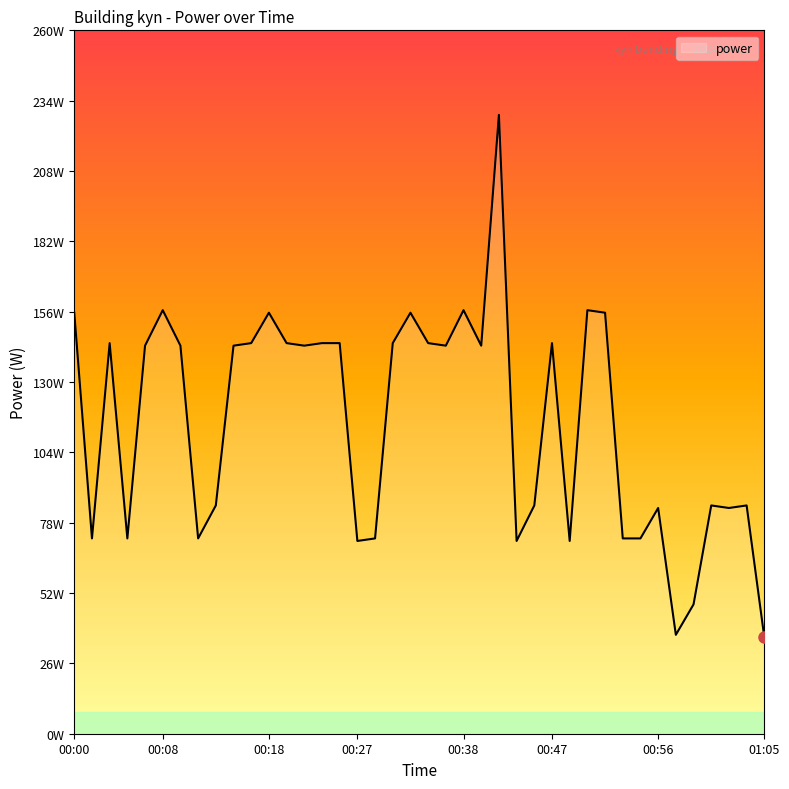

Does the chart display data point markers on the line(s)?

No